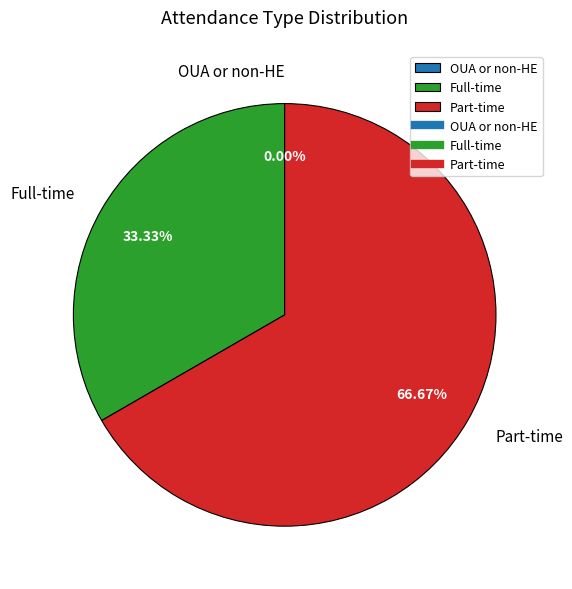

True or false: Part-time accounts for 60% of the total.

False